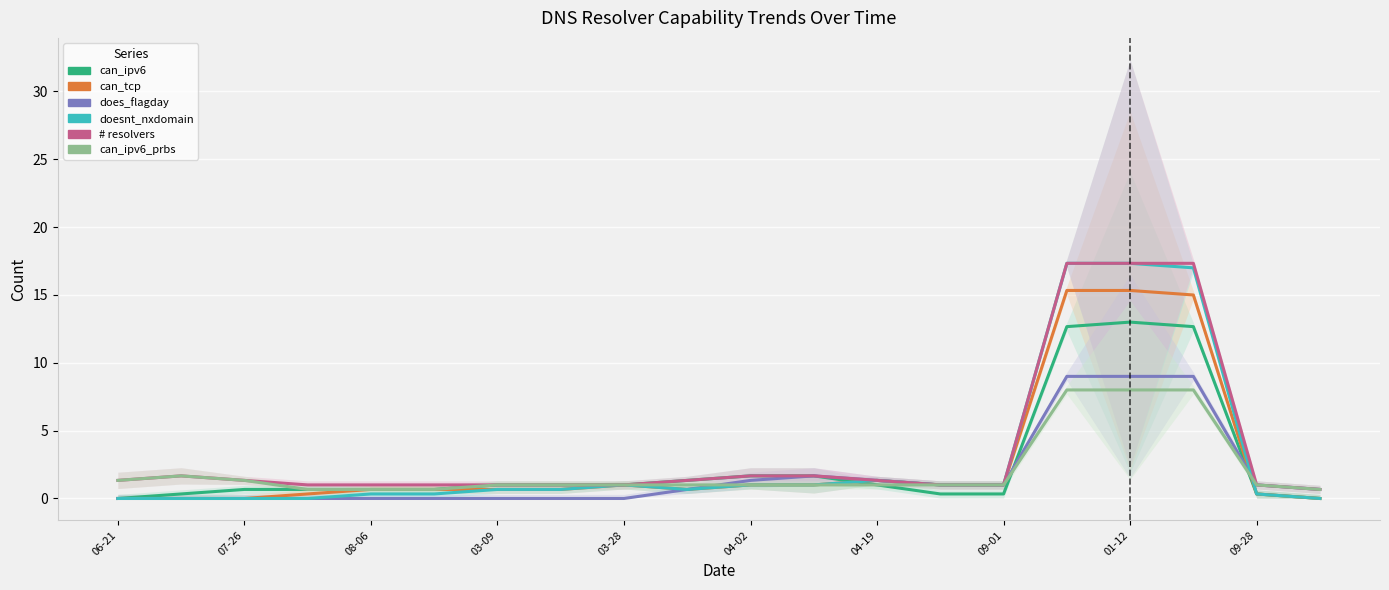

At 17, list the series in order from smallest to largest.

can_ipv6_prbs, does_flagday, can_ipv6, can_tcp, doesnt_nxdomain, # resolvers